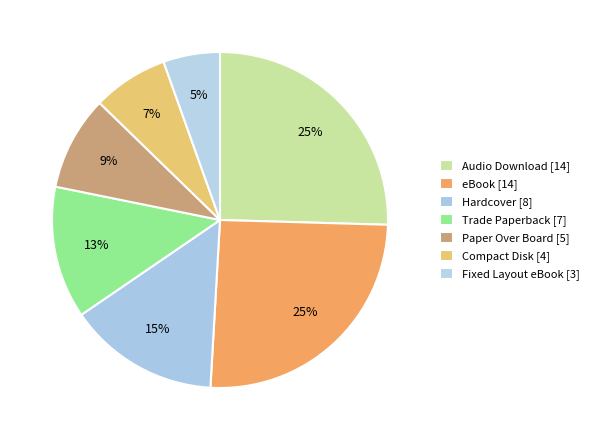

How many segments does this pie chart have?

7